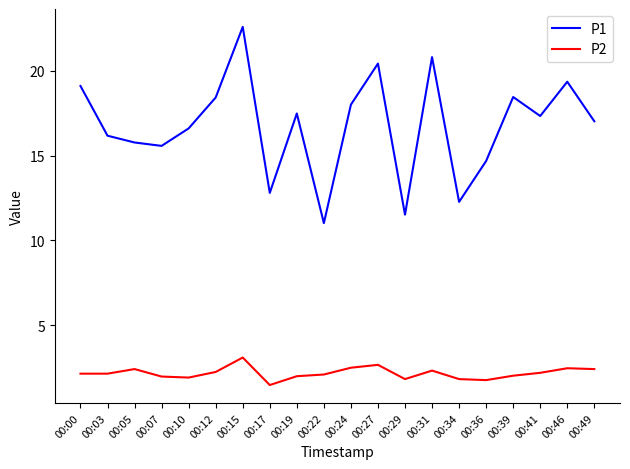

What is the spread (max minus min) of values at 00:36?

12.9